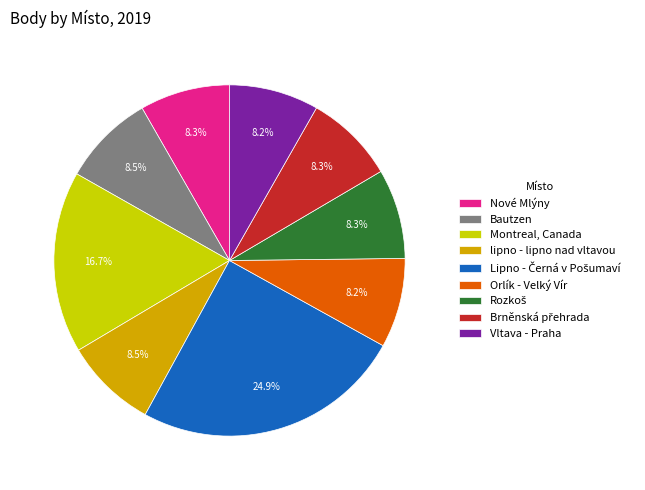

Is it true that Nové Mlýny is 8% of the pie?

True